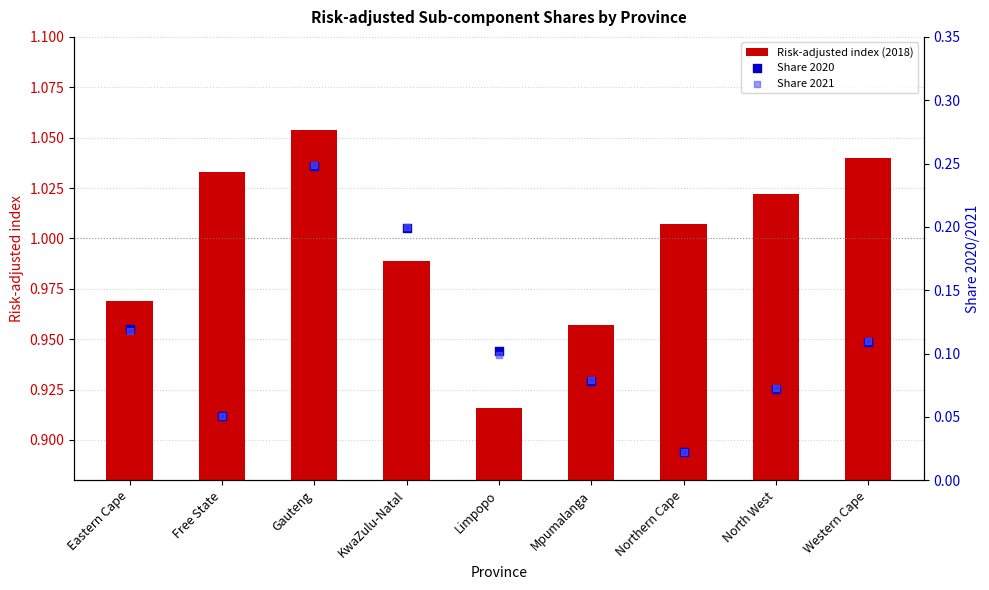

What are all the series names shown in the legend?

Risk-adjusted index (2018), Share 2020, Share 2021